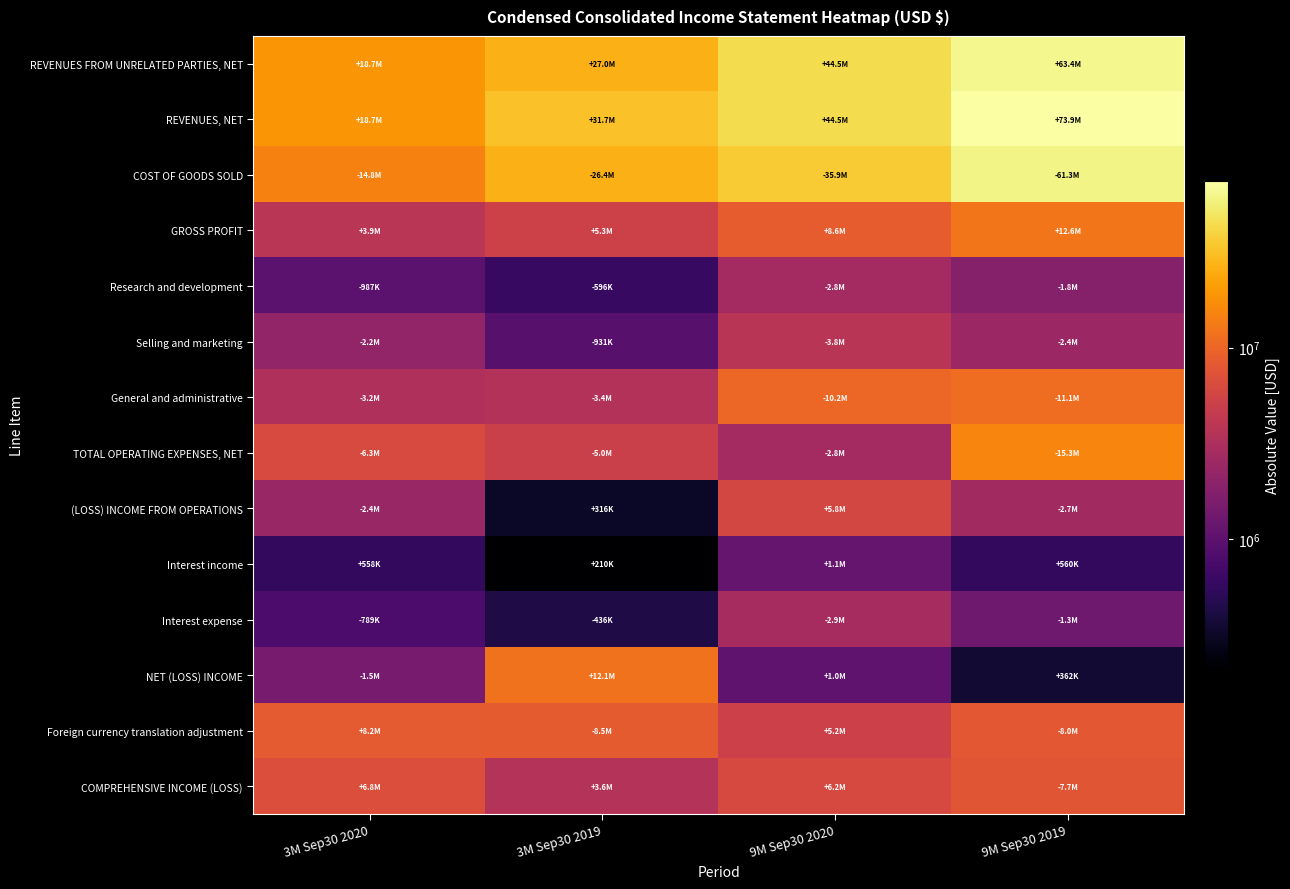

Which series has the largest total across all categories?

REVENUES, NET